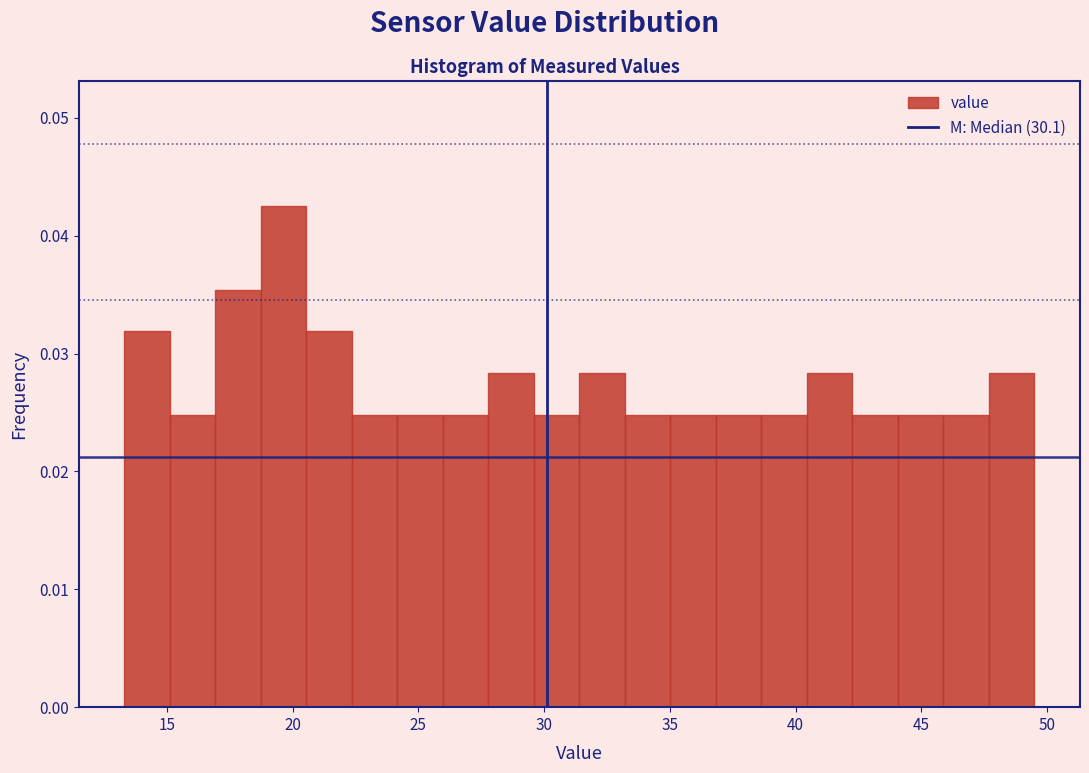

Around what value on the x-axis is the tallest bar? Give the approximate position of its centre, as read against the axis.

19.5